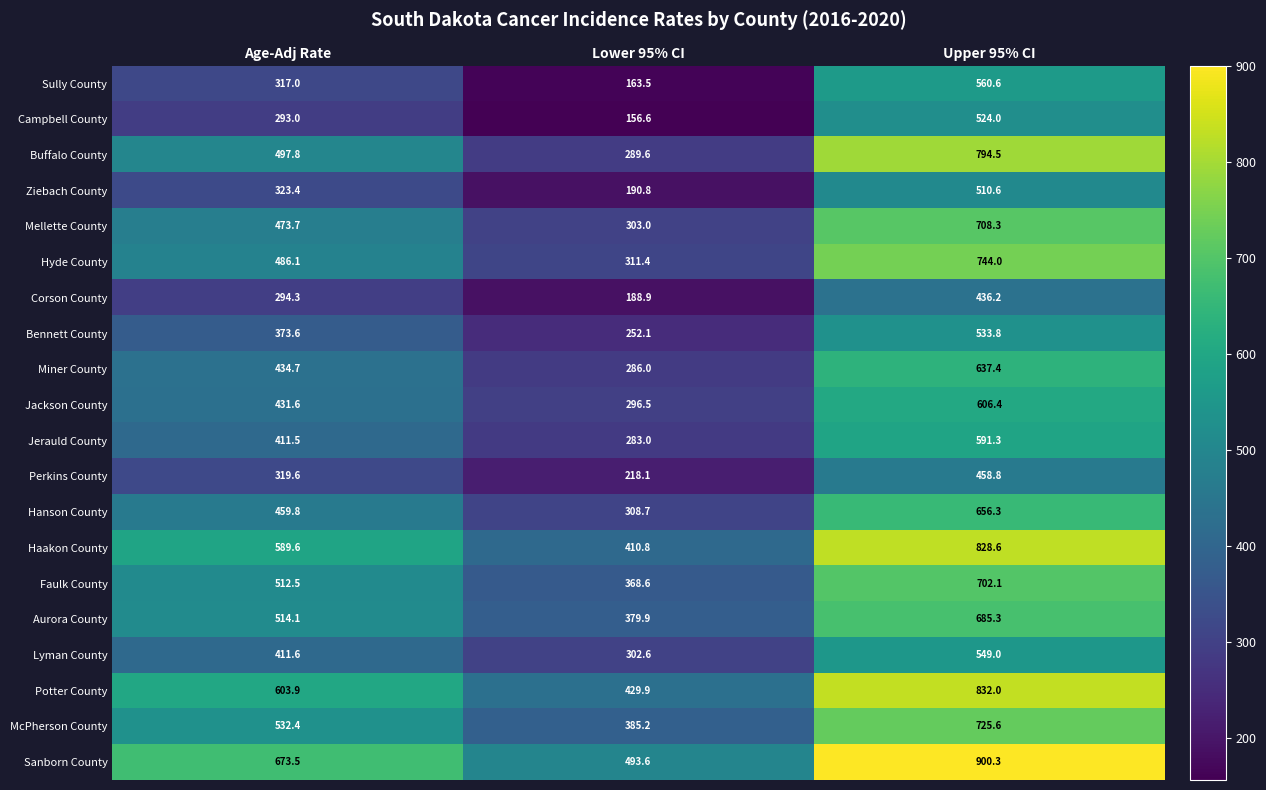

What is the maximum value shown in the chart?

900.3